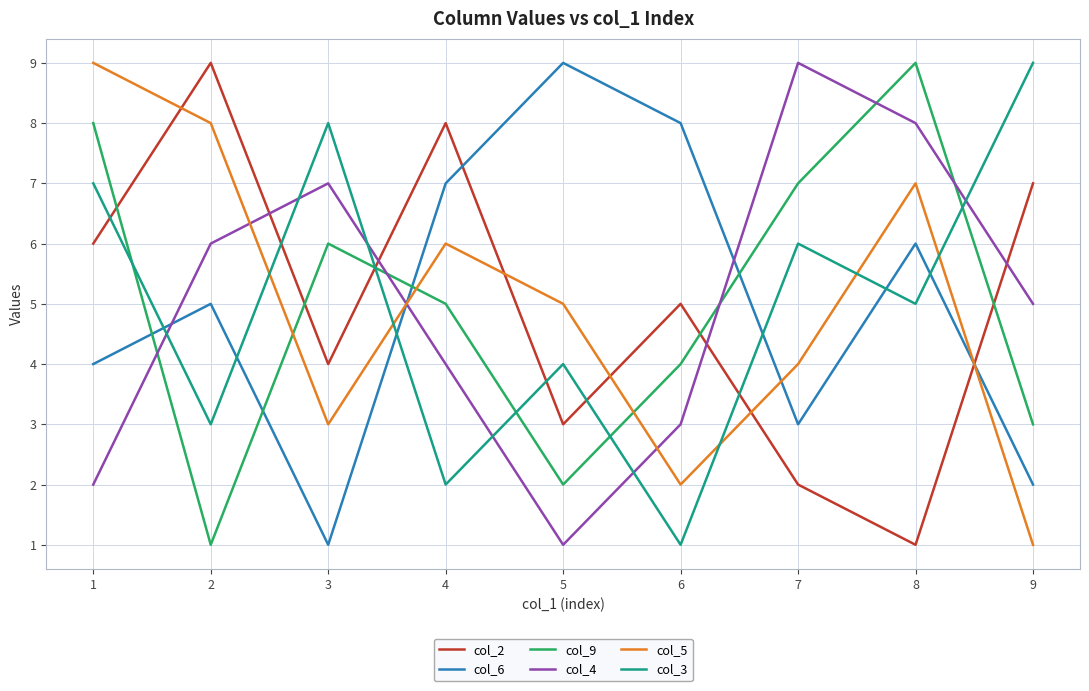

True or false: col_9 and col_2 intersect in this chart.

True